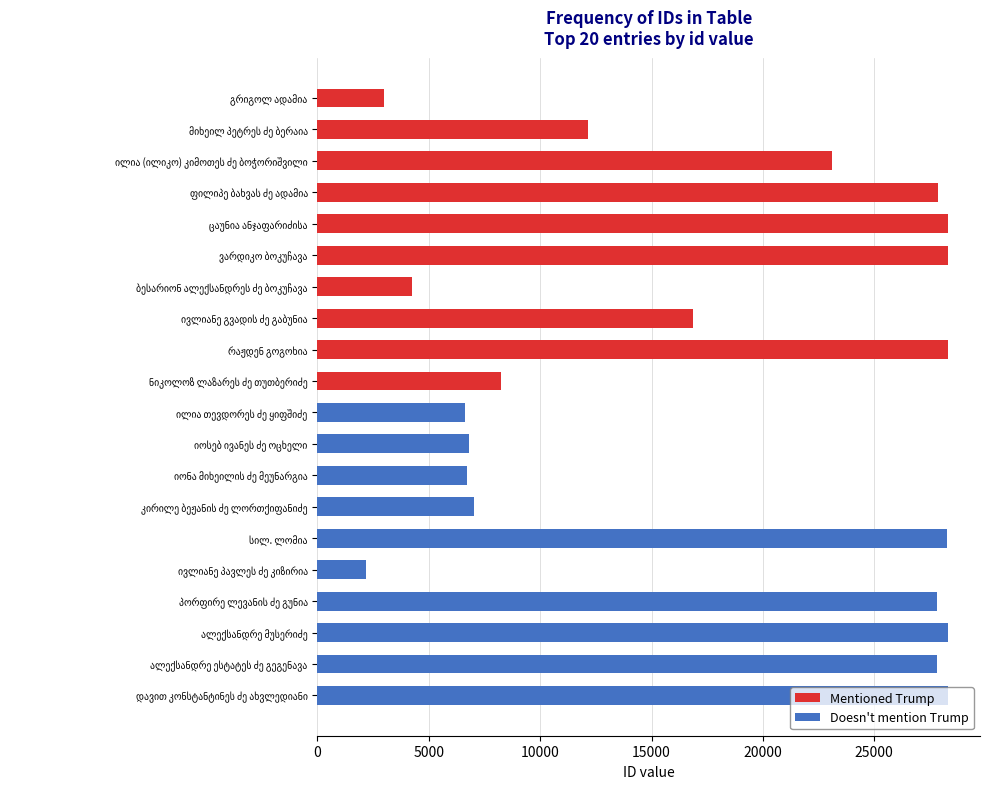

What is the sum of all Mentioned Trump values?

180441